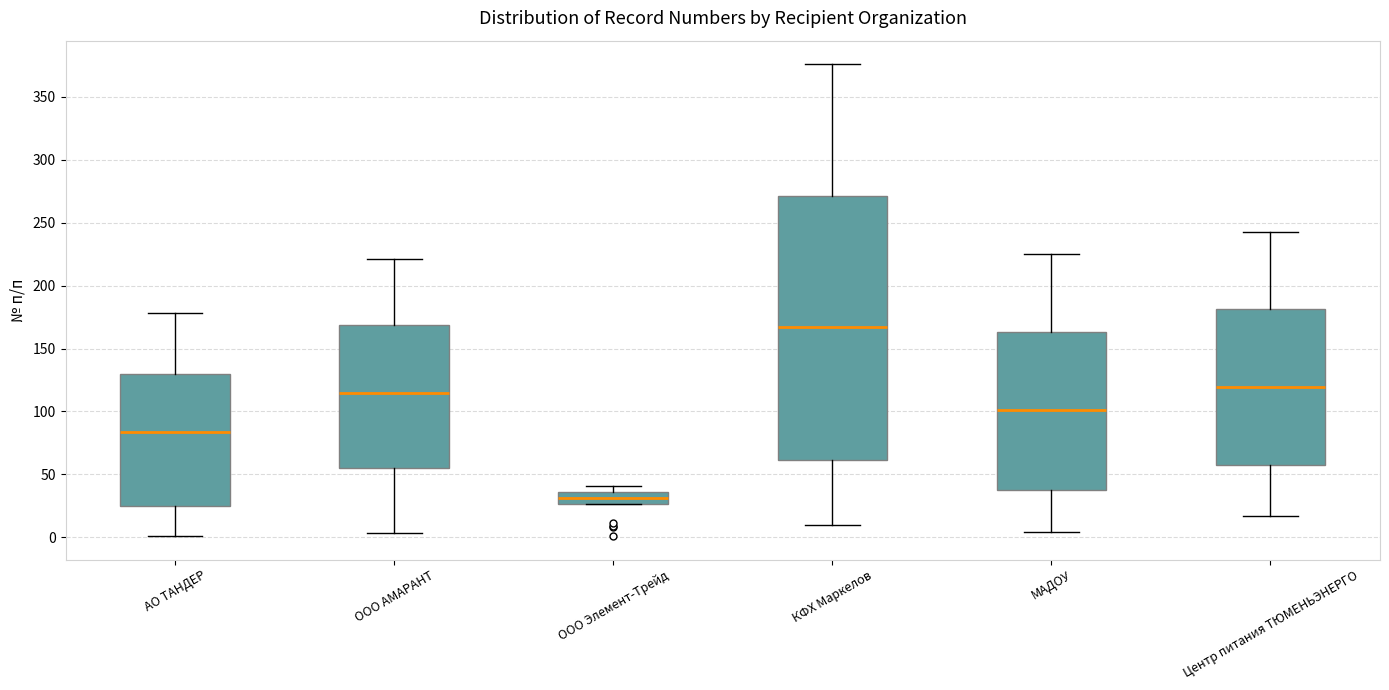

Reading left to right, read every box against the y-axis: the position of its median line, the range the box covers, and the ends of its whiskers. The values are not printed on the chart, so give them approximately, as read against the axis.

АО ТАНДЕР: median 85, box 25 to 130, whiskers 0 to 180
ООО АМАРАНТ: median 115, box 55 to 170, whiskers 5 to 220
ООО Элемент-Трейд: median 30, box 25 to 35, whiskers 25 to 40
КФХ Маркелов: median 165, box 60 to 270, whiskers 10 to 375
МАДОУ: median 100, box 35 to 165, whiskers 5 to 225
Центр питания ТЮМЕНЬЭНЕРГО: median 120, box 60 to 180, whiskers 15 to 245